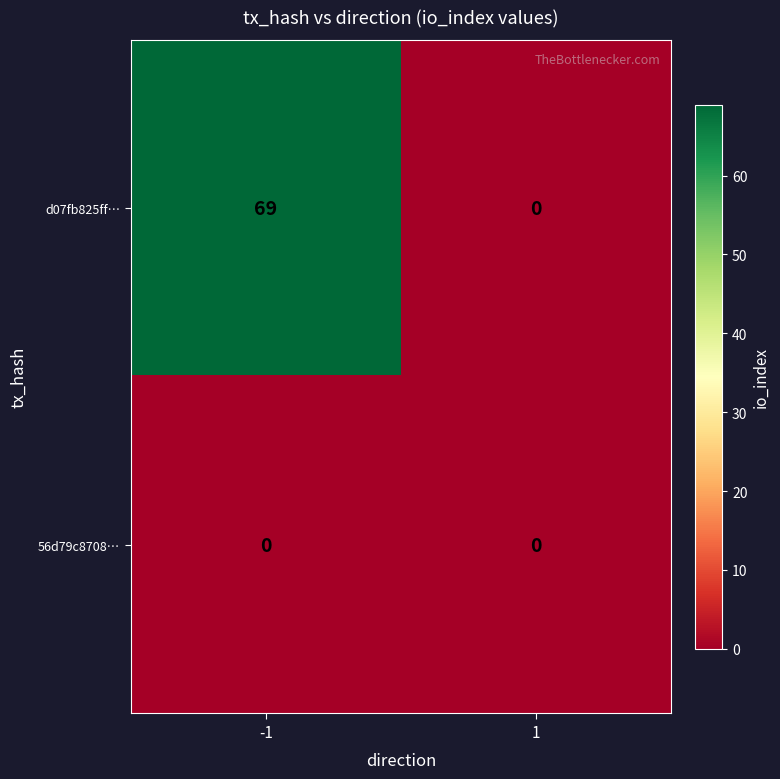

What is the total value across all series at -1?

69